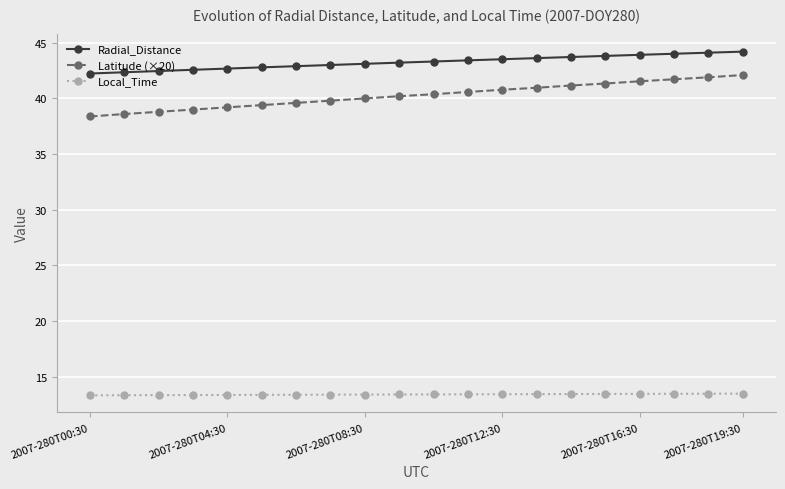

True or false: Latitude (×20) and Radial_Distance intersect in this chart.

False